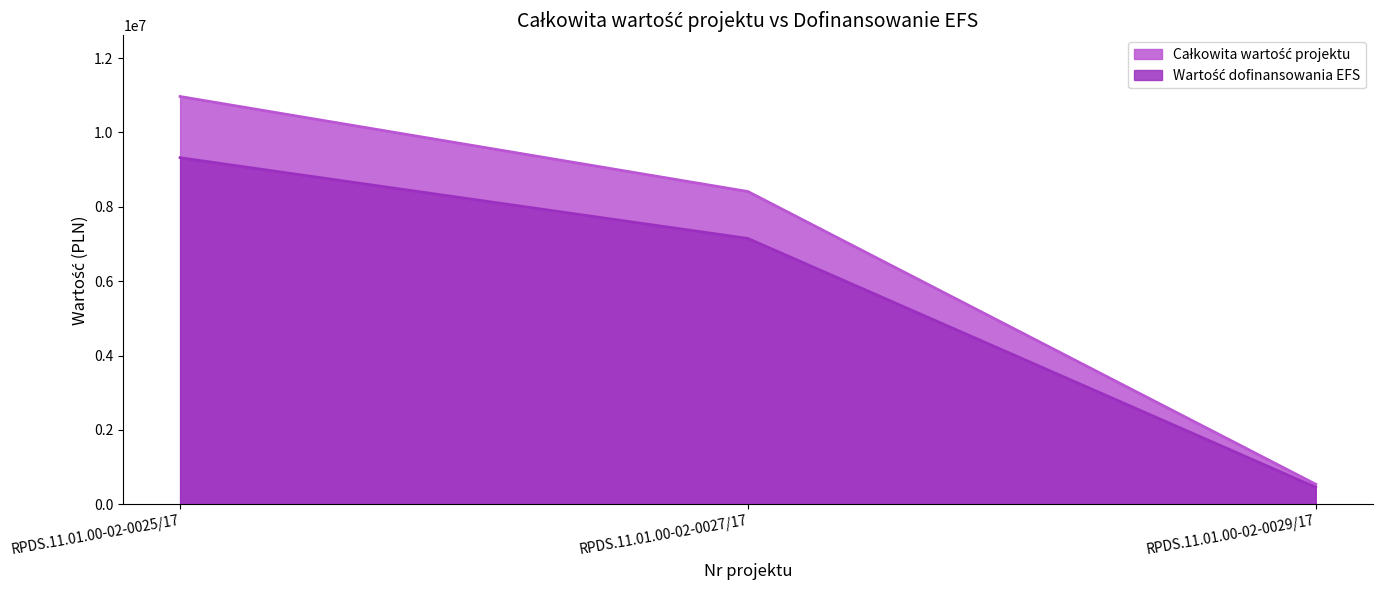

The value of Całkowita wartość projektu at RPDS.11.01.00-02-0025/17 is 10966829.0. True or false?

True